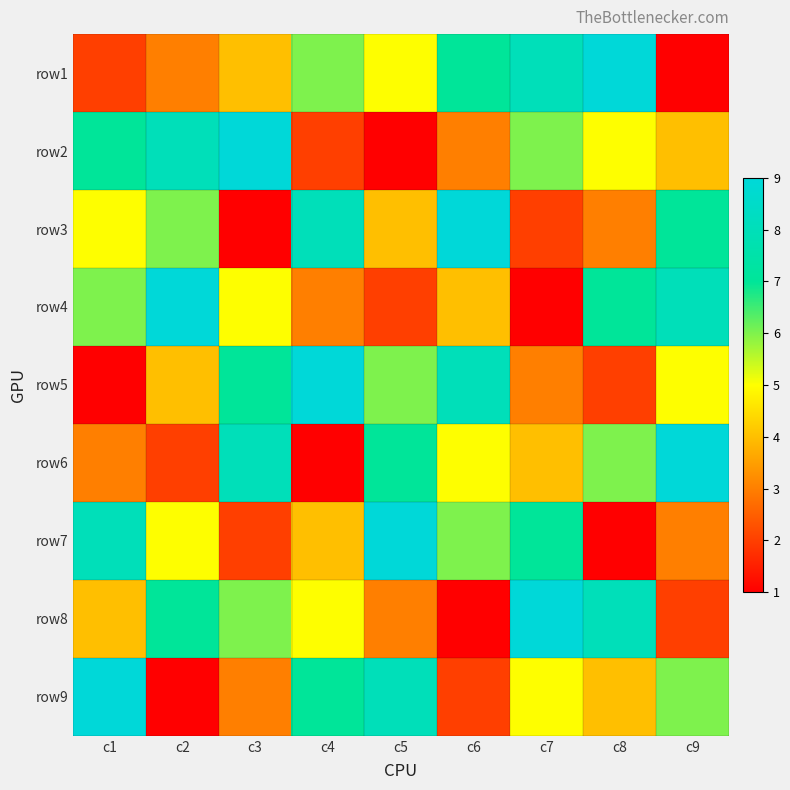

Rank the series by their maximum value, from highest to lowest.

row1, row2, row3, row4, row5, row6, row7, row8, row9